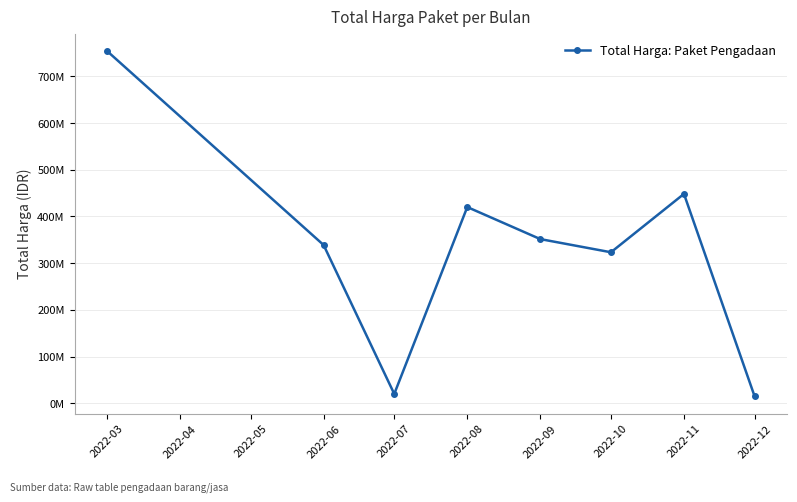

How many interior local valleys (lower than both neighbors) does the data have?

2